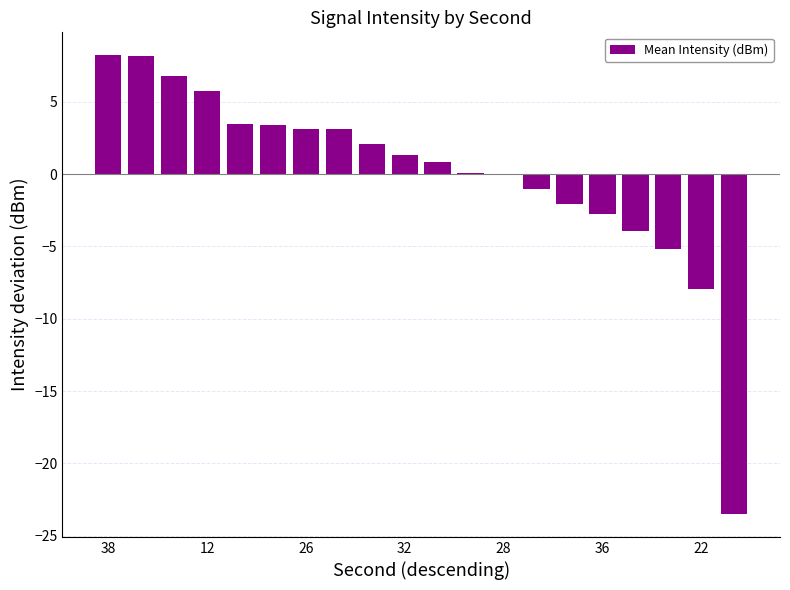

What is the maximum value shown in the chart?

8.2